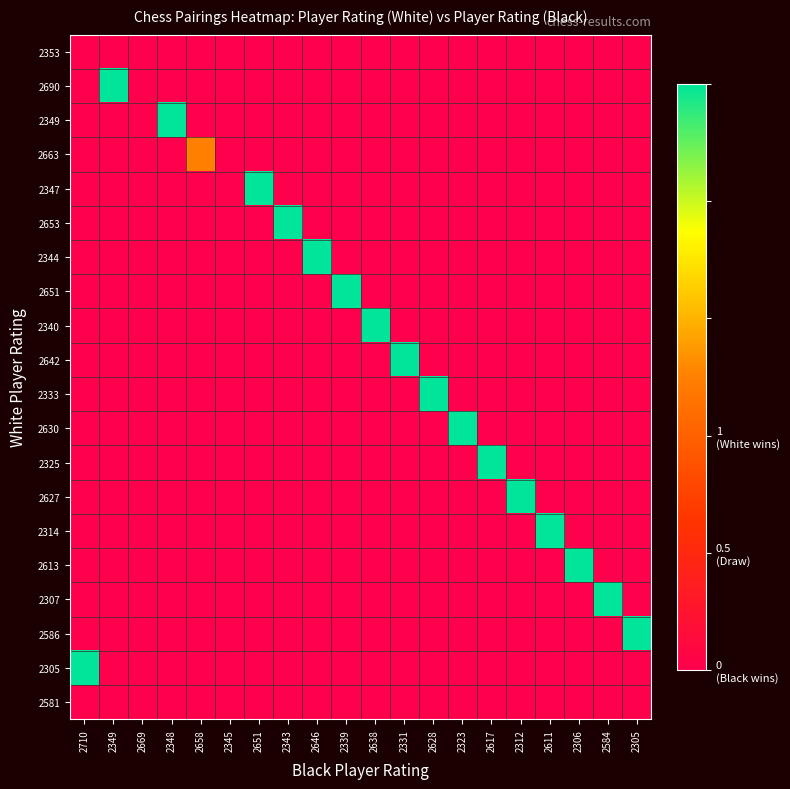

Reading left to right, transcribe all the data shown in this chart.

2353: 2710=0.0	2349=0.0	2669=0.0	2348=0.0	2658=0.0	2345=0.0	2651=0.0	2343=0.0	2646=0.0	2339=0.0	2638=0.0	2331=0.0	2628=0.0	2323=0.0	2617=0.0	2312=0.0	2611=0.0	2306=0.0	2584=0.0	2305=0.0
2690: 2710=0.0	2349=1.0	2669=0.0	2348=0.0	2658=0.0	2345=0.0	2651=0.0	2343=0.0	2646=0.0	2339=0.0	2638=0.0	2331=0.0	2628=0.0	2323=0.0	2617=0.0	2312=0.0	2611=0.0	2306=0.0	2584=0.0	2305=0.0
2349: 2710=0.0	2349=0.0	2669=0.0	2348=1.0	2658=0.0	2345=0.0	2651=0.0	2343=0.0	2646=0.0	2339=0.0	2638=0.0	2331=0.0	2628=0.0	2323=0.0	2617=0.0	2312=0.0	2611=0.0	2306=0.0	2584=0.0	2305=0.0
2663: 2710=0.0	2349=0.0	2669=0.0	2348=0.0	2658=0.5	2345=0.0	2651=0.0	2343=0.0	2646=0.0	2339=0.0	2638=0.0	2331=0.0	2628=0.0	2323=0.0	2617=0.0	2312=0.0	2611=0.0	2306=0.0	2584=0.0	2305=0.0
2347: 2710=0.0	2349=0.0	2669=0.0	2348=0.0	2658=0.0	2345=0.0	2651=1.0	2343=0.0	2646=0.0	2339=0.0	2638=0.0	2331=0.0	2628=0.0	2323=0.0	2617=0.0	2312=0.0	2611=0.0	2306=0.0	2584=0.0	2305=0.0
2653: 2710=0.0	2349=0.0	2669=0.0	2348=0.0	2658=0.0	2345=0.0	2651=0.0	2343=1.0	2646=0.0	2339=0.0	2638=0.0	2331=0.0	2628=0.0	2323=0.0	2617=0.0	2312=0.0	2611=0.0	2306=0.0	2584=0.0	2305=0.0
2344: 2710=0.0	2349=0.0	2669=0.0	2348=0.0	2658=0.0	2345=0.0	2651=0.0	2343=0.0	2646=1.0	2339=0.0	2638=0.0	2331=0.0	2628=0.0	2323=0.0	2617=0.0	2312=0.0	2611=0.0	2306=0.0	2584=0.0	2305=0.0
2651: 2710=0.0	2349=0.0	2669=0.0	2348=0.0	2658=0.0	2345=0.0	2651=0.0	2343=0.0	2646=0.0	2339=1.0	2638=0.0	2331=0.0	2628=0.0	2323=0.0	2617=0.0	2312=0.0	2611=0.0	2306=0.0	2584=0.0	2305=0.0
2340: 2710=0.0	2349=0.0	2669=0.0	2348=0.0	2658=0.0	2345=0.0	2651=0.0	2343=0.0	2646=0.0	2339=0.0	2638=1.0	2331=0.0	2628=0.0	2323=0.0	2617=0.0	2312=0.0	2611=0.0	2306=0.0	2584=0.0	2305=0.0
2642: 2710=0.0	2349=0.0	2669=0.0	2348=0.0	2658=0.0	2345=0.0	2651=0.0	2343=0.0	2646=0.0	2339=0.0	2638=0.0	2331=1.0	2628=0.0	2323=0.0	2617=0.0	2312=0.0	2611=0.0	2306=0.0	2584=0.0	2305=0.0
2333: 2710=0.0	2349=0.0	2669=0.0	2348=0.0	2658=0.0	2345=0.0	2651=0.0	2343=0.0	2646=0.0	2339=0.0	2638=0.0	2331=0.0	2628=1.0	2323=0.0	2617=0.0	2312=0.0	2611=0.0	2306=0.0	2584=0.0	2305=0.0
2630: 2710=0.0	2349=0.0	2669=0.0	2348=0.0	2658=0.0	2345=0.0	2651=0.0	2343=0.0	2646=0.0	2339=0.0	2638=0.0	2331=0.0	2628=0.0	2323=1.0	2617=0.0	2312=0.0	2611=0.0	2306=0.0	2584=0.0	2305=0.0
2325: 2710=0.0	2349=0.0	2669=0.0	2348=0.0	2658=0.0	2345=0.0	2651=0.0	2343=0.0	2646=0.0	2339=0.0	2638=0.0	2331=0.0	2628=0.0	2323=0.0	2617=1.0	2312=0.0	2611=0.0	2306=0.0	2584=0.0	2305=0.0
2627: 2710=0.0	2349=0.0	2669=0.0	2348=0.0	2658=0.0	2345=0.0	2651=0.0	2343=0.0	2646=0.0	2339=0.0	2638=0.0	2331=0.0	2628=0.0	2323=0.0	2617=0.0	2312=1.0	2611=0.0	2306=0.0	2584=0.0	2305=0.0
2314: 2710=0.0	2349=0.0	2669=0.0	2348=0.0	2658=0.0	2345=0.0	2651=0.0	2343=0.0	2646=0.0	2339=0.0	2638=0.0	2331=0.0	2628=0.0	2323=0.0	2617=0.0	2312=0.0	2611=1.0	2306=0.0	2584=0.0	2305=0.0
2613: 2710=0.0	2349=0.0	2669=0.0	2348=0.0	2658=0.0	2345=0.0	2651=0.0	2343=0.0	2646=0.0	2339=0.0	2638=0.0	2331=0.0	2628=0.0	2323=0.0	2617=0.0	2312=0.0	2611=0.0	2306=1.0	2584=0.0	2305=0.0
2307: 2710=0.0	2349=0.0	2669=0.0	2348=0.0	2658=0.0	2345=0.0	2651=0.0	2343=0.0	2646=0.0	2339=0.0	2638=0.0	2331=0.0	2628=0.0	2323=0.0	2617=0.0	2312=0.0	2611=0.0	2306=0.0	2584=1.0	2305=0.0
2586: 2710=0.0	2349=0.0	2669=0.0	2348=0.0	2658=0.0	2345=0.0	2651=0.0	2343=0.0	2646=0.0	2339=0.0	2638=0.0	2331=0.0	2628=0.0	2323=0.0	2617=0.0	2312=0.0	2611=0.0	2306=0.0	2584=0.0	2305=1.0
2305: 2710=1.0	2349=0.0	2669=0.0	2348=0.0	2658=0.0	2345=0.0	2651=0.0	2343=0.0	2646=0.0	2339=0.0	2638=0.0	2331=0.0	2628=0.0	2323=0.0	2617=0.0	2312=0.0	2611=0.0	2306=0.0	2584=0.0	2305=0.0
2581: 2710=0.0	2349=0.0	2669=0.0	2348=0.0	2658=0.0	2345=0.0	2651=0.0	2343=0.0	2646=0.0	2339=0.0	2638=0.0	2331=0.0	2628=0.0	2323=0.0	2617=0.0	2312=0.0	2611=0.0	2306=0.0	2584=0.0	2305=0.0